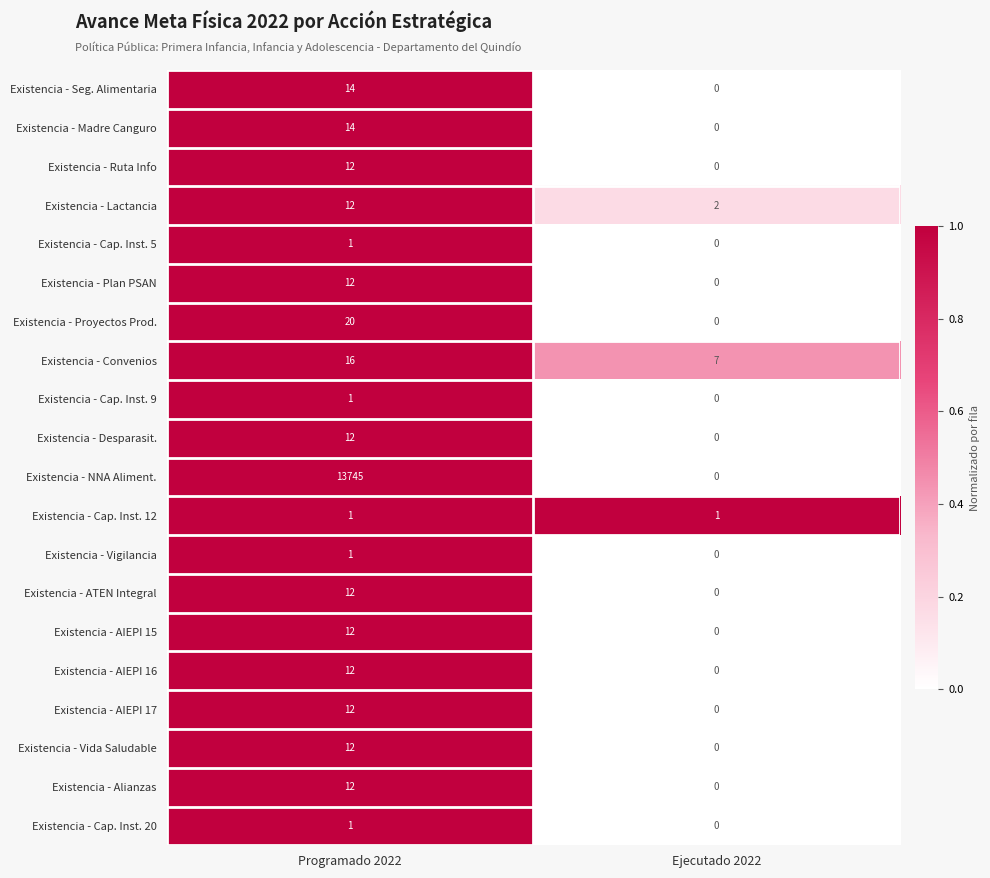

Which series changed the most between Programado 2022 and Ejecutado 2022?

Existencia - NNA Aliment.